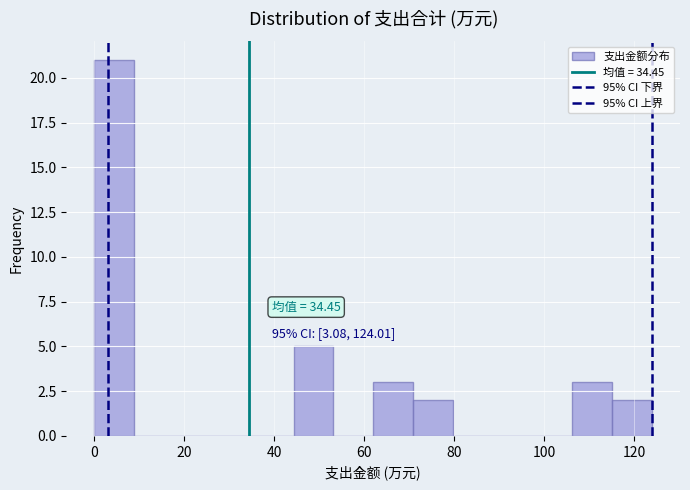

Which range on the x-axis has the tallest bar?

0 to 8